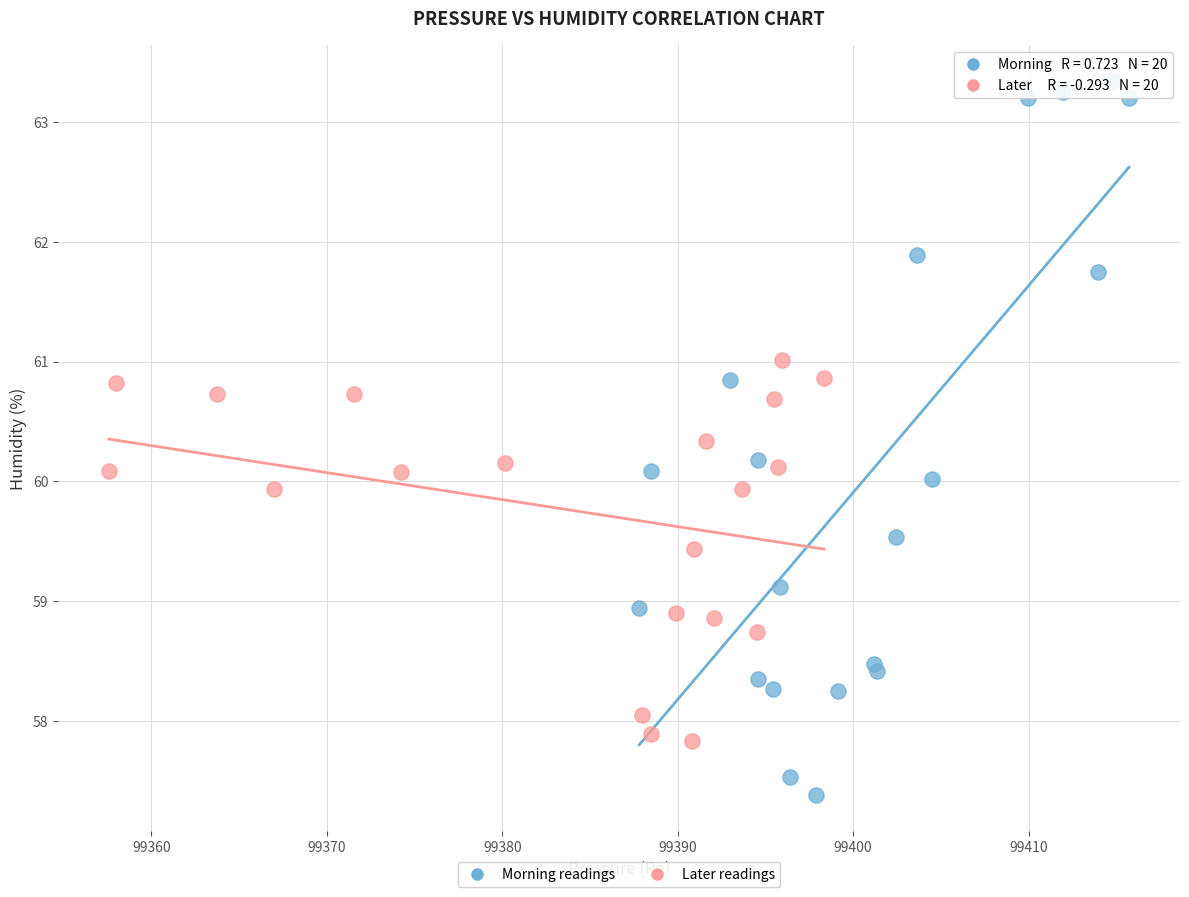

Which series has the largest Y range (max minus min)?

Morning readings